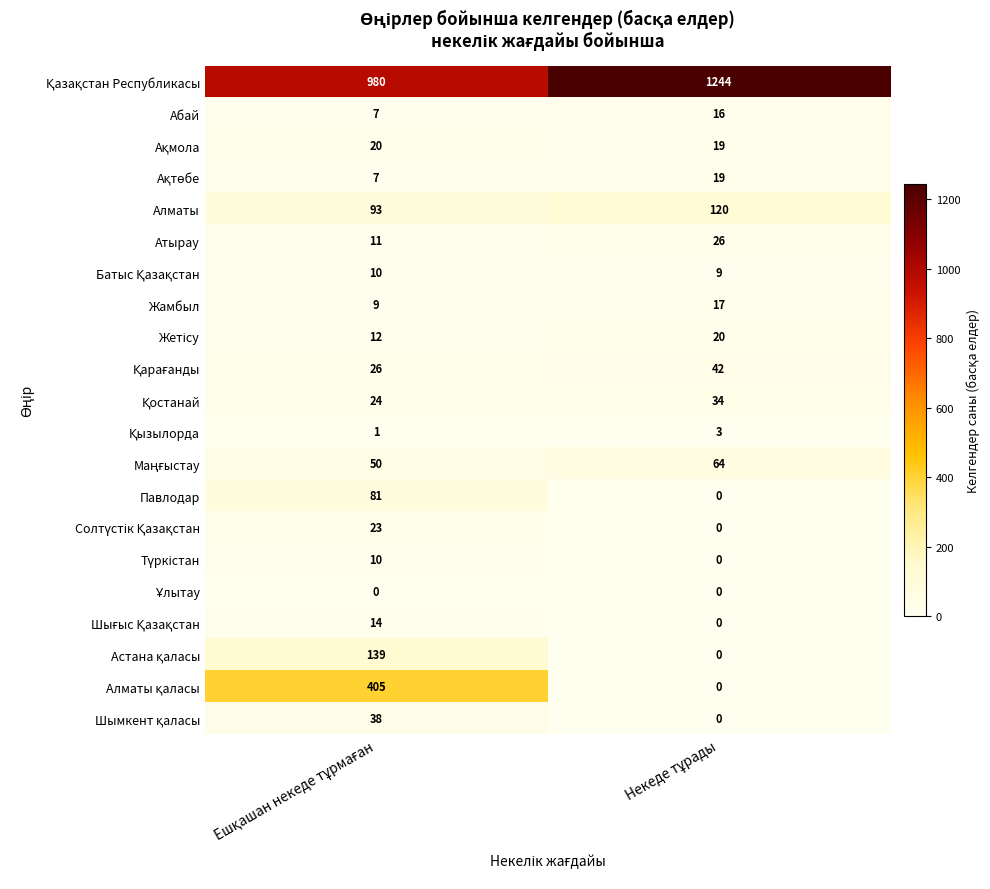

What is the sum of all Жамбыл values?

26